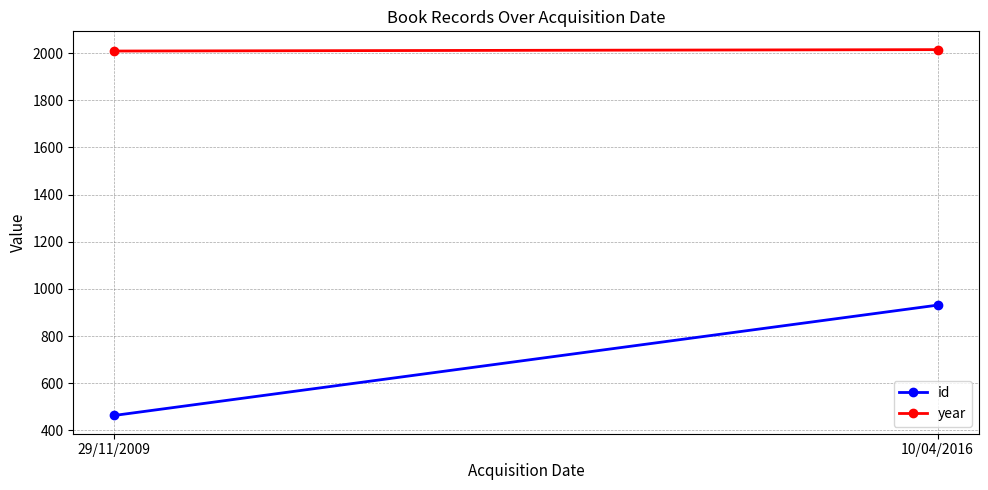

At which category is the sum across all series the highest?

10/04/2016